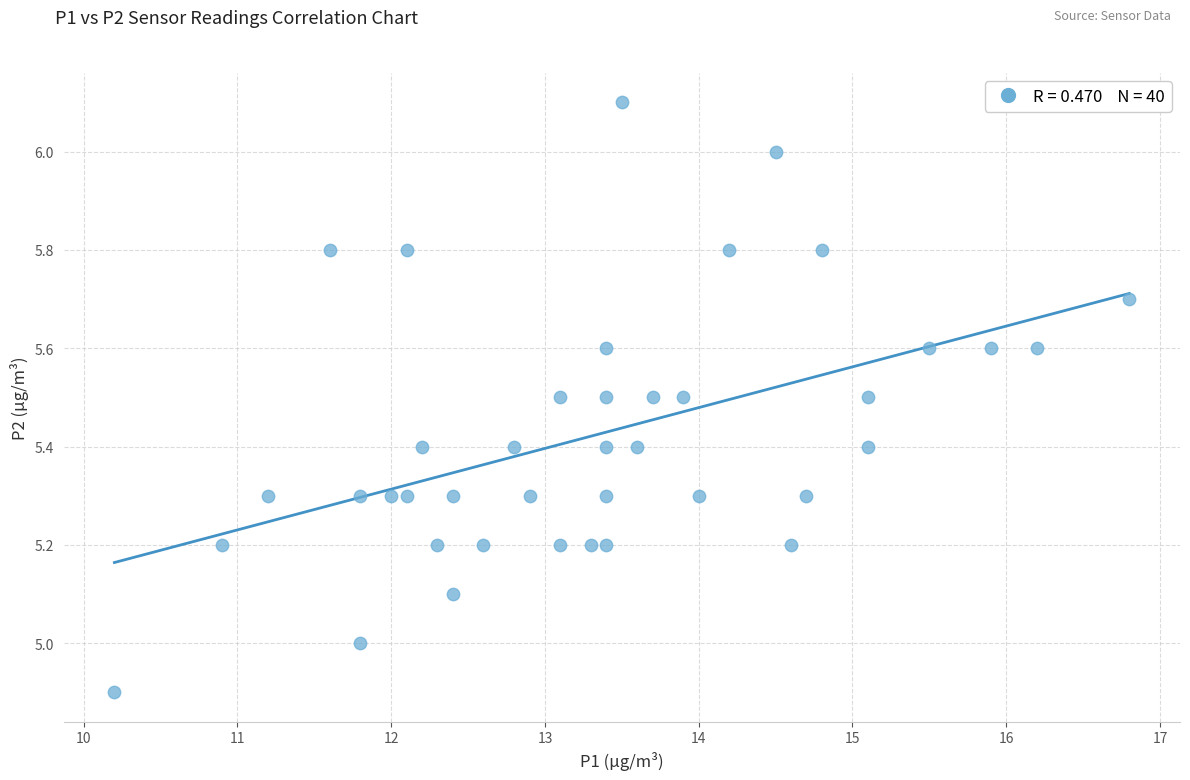

What is the range of Y values (max minus min)?

1.2